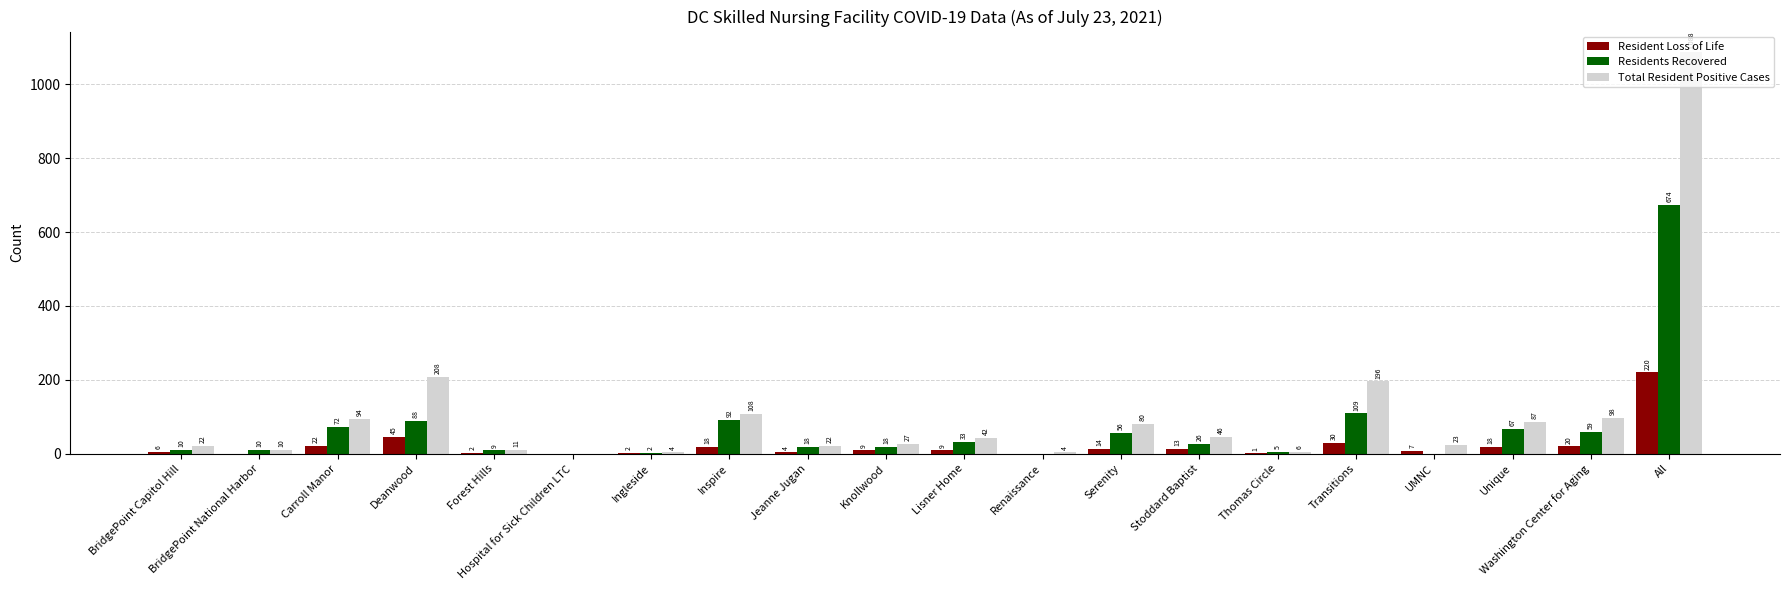

What is the average value of the Resident Loss of Life series?

22